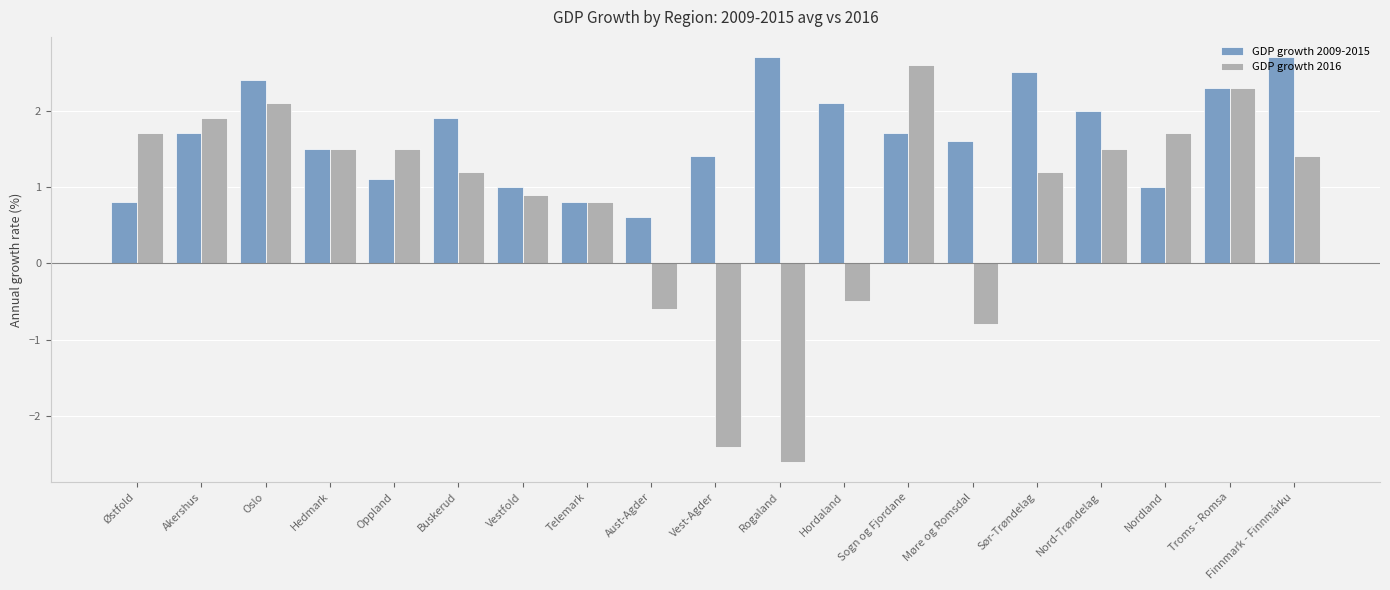

At which category is the sum across all series the highest?

Troms - Romsa